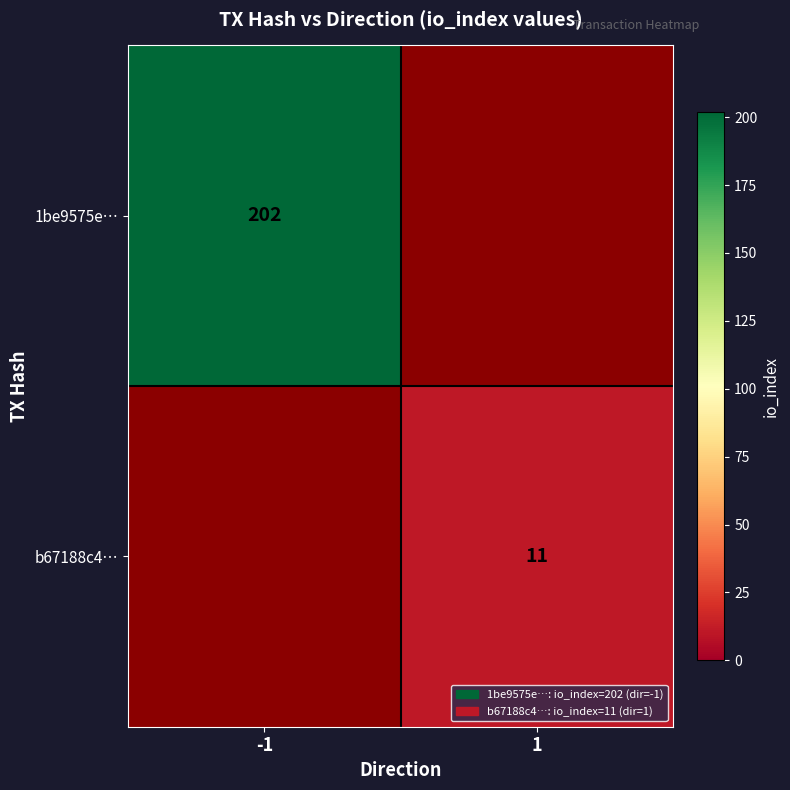

The value of b67188c4… at 1 is 11. True or false?

True